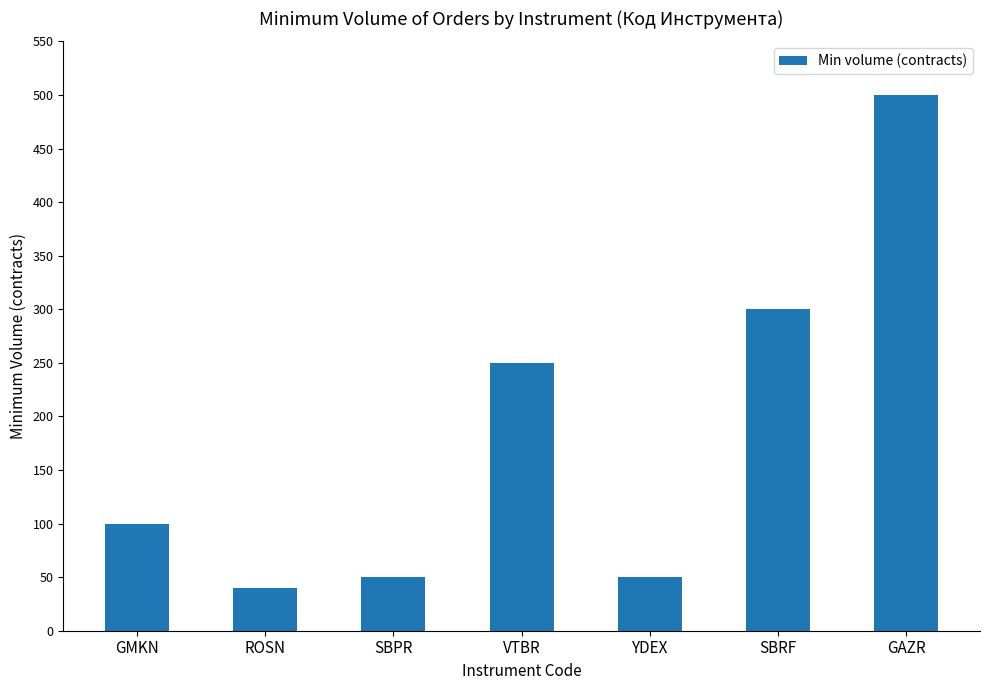

Which has a higher value, GAZR or ROSN?

GAZR